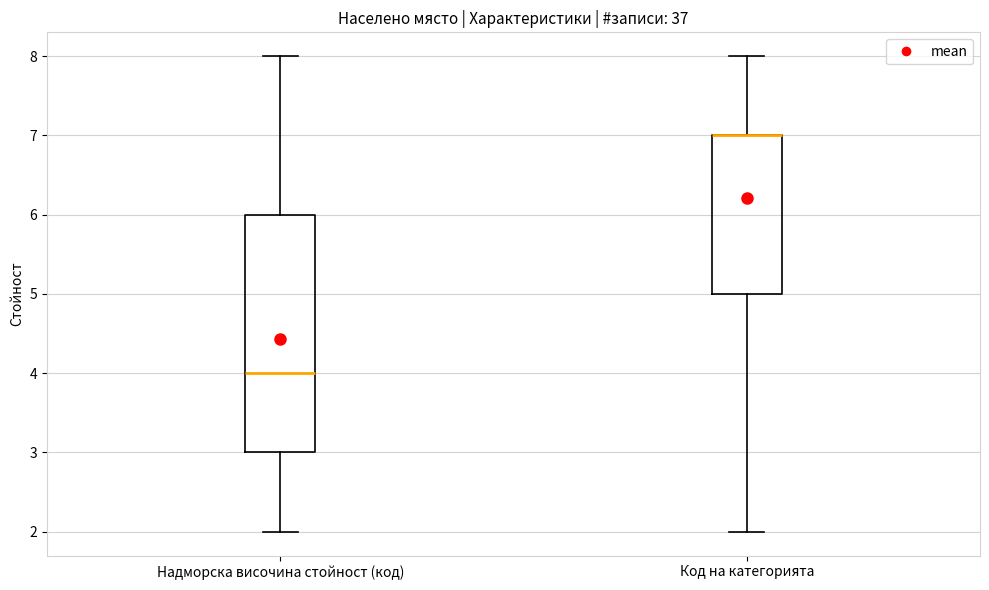

Which box is the tallest, from its lower edge to its upper edge?

Надморска височина стойност (код)